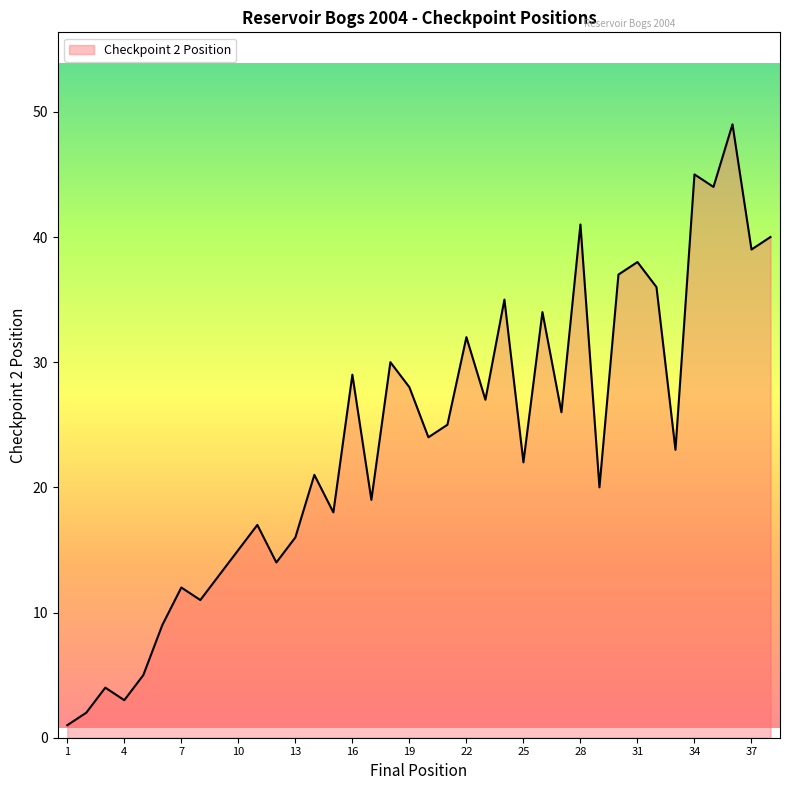

Reading left to right, extract all data points from this chart.

1	2	4	3	5	9	12	11	13	15	17	14	16	21	18	29	19	30	28	24	25	32	27	35	22	34	26	41	20	37	38	36	23	45	44	49	39	40